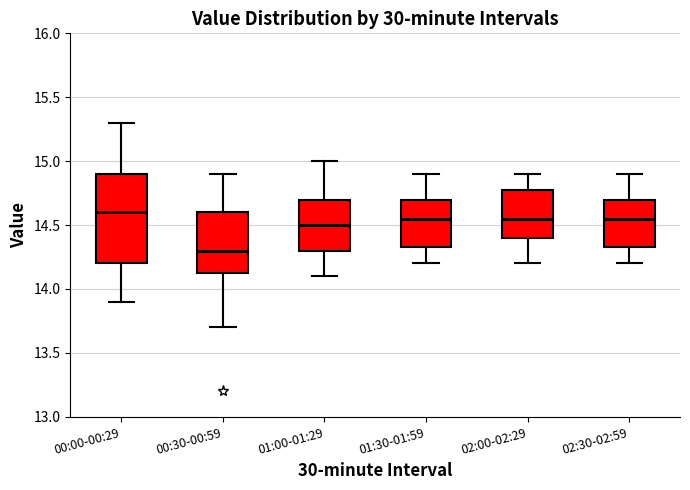

Reading left to right, transcribe this box plot: for each box, give where its median line is, the range the box spans, and where its two whiskers end, as read against the y-axis. The values are not printed on the chart, so give them approximately, as read against the axis.

00:00-00:29: median 14.60, box 14.20 to 14.90, whiskers 13.90 to 15.30
00:30-00:59: median 14.30, box 14.15 to 14.60, whiskers 13.70 to 14.90
01:00-01:29: median 14.50, box 14.30 to 14.70, whiskers 14.10 to 15.00
01:30-01:59: median 14.55, box 14.35 to 14.70, whiskers 14.20 to 14.90
02:00-02:29: median 14.55, box 14.40 to 14.80, whiskers 14.20 to 14.90
02:30-02:59: median 14.55, box 14.35 to 14.70, whiskers 14.20 to 14.90